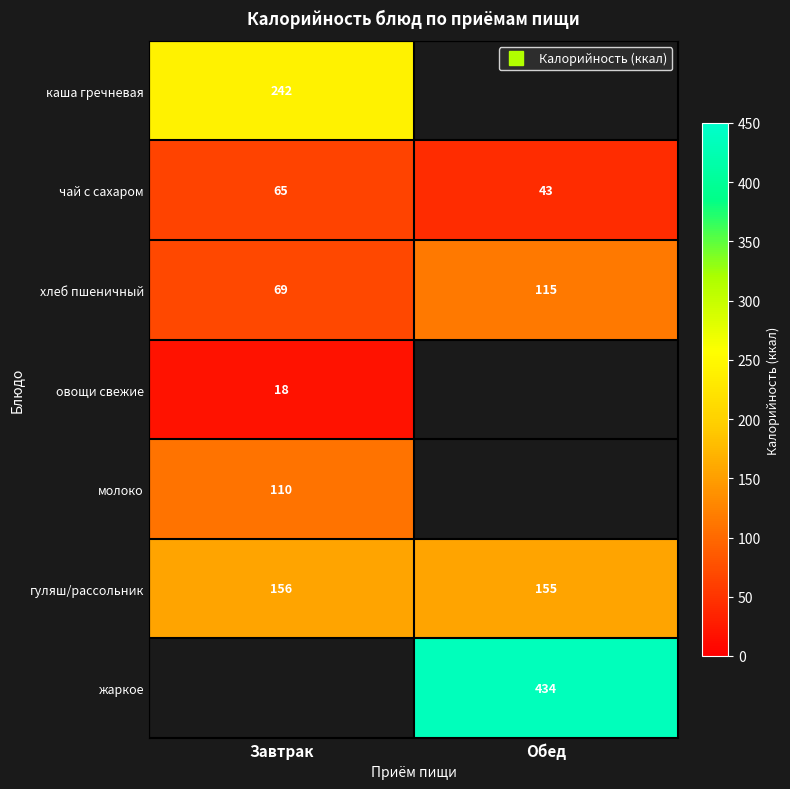

What is the greatest value displayed?

433.6